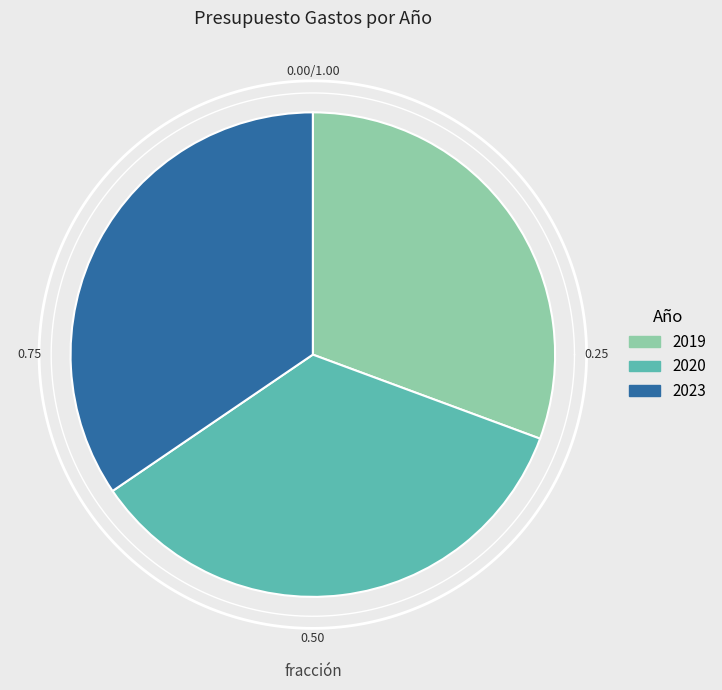

Approximately how many times larger is the value at 2023 compared to 2019?

1.1